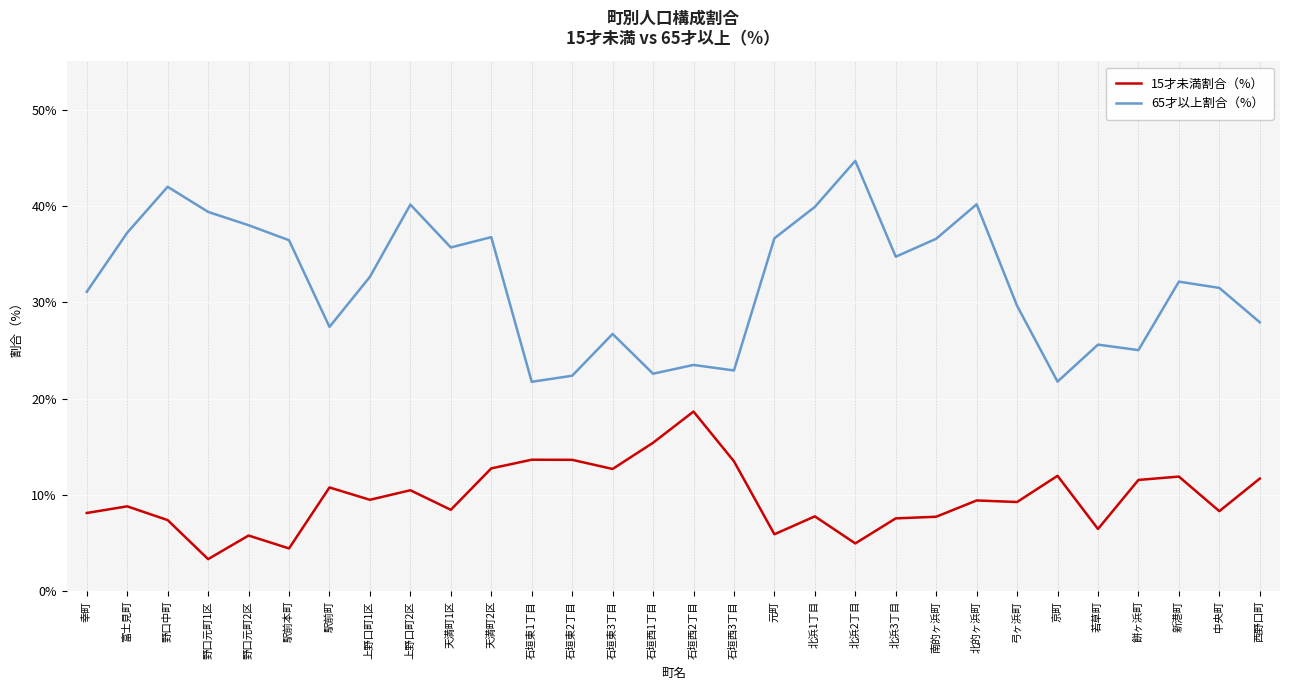

What value does the 65才以上割合（%） series have at 野口元町2区?

38.0